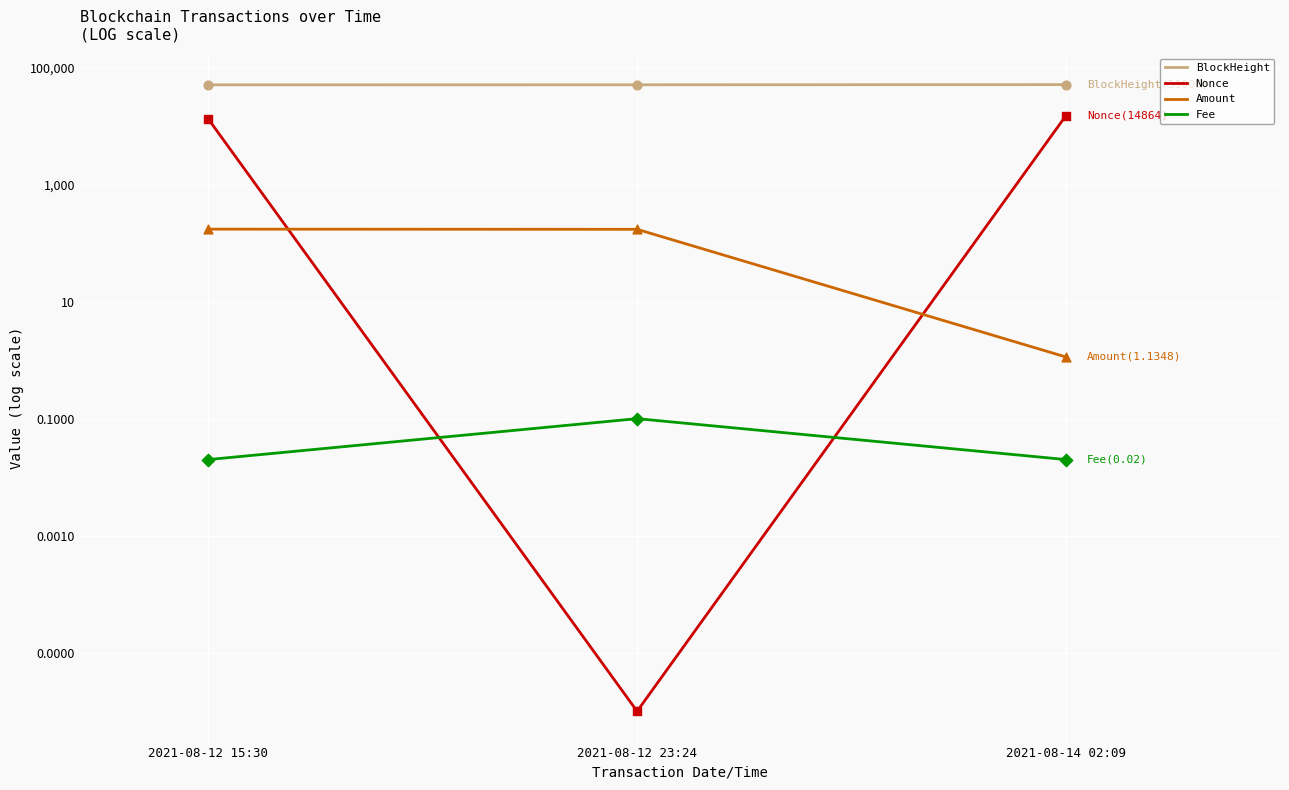

Which series has the widest spread of Y values?

Nonce